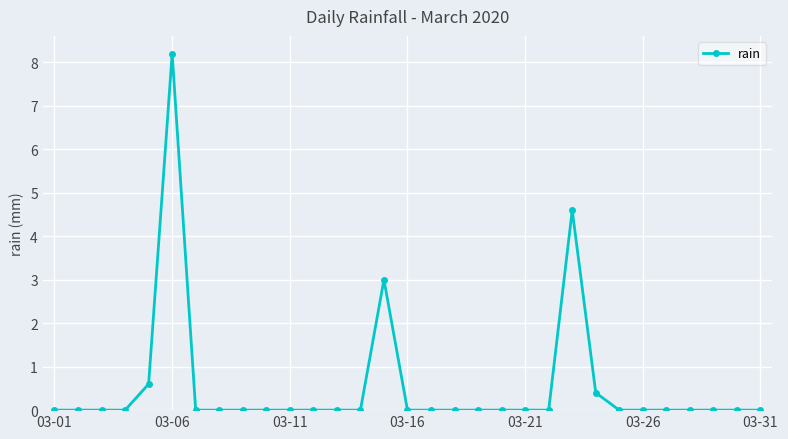

How many distinct data groups are displayed?

1